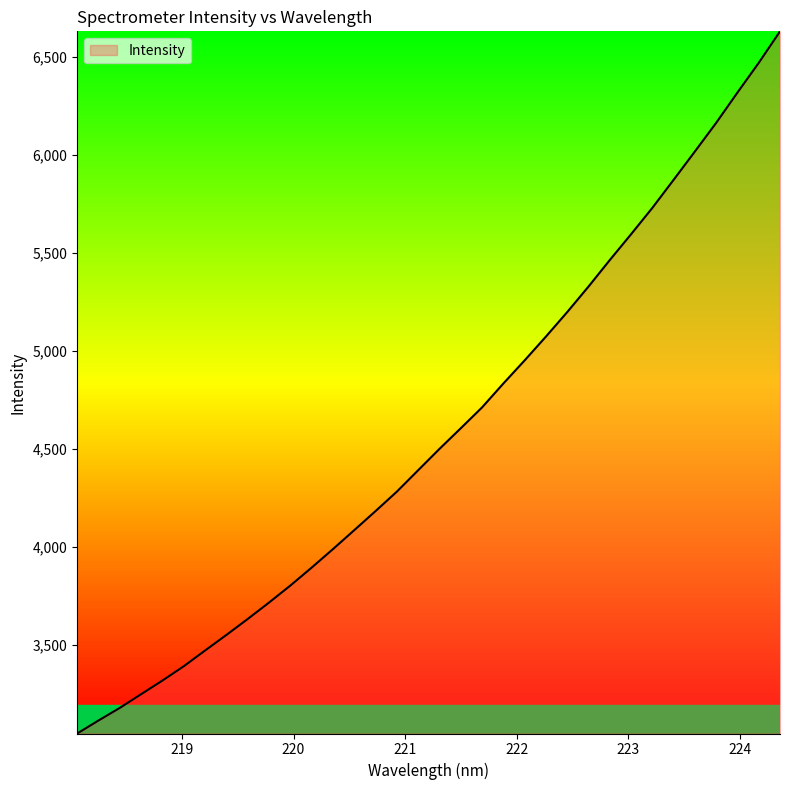

What is the difference between the maximum and minimum values?

3583.1